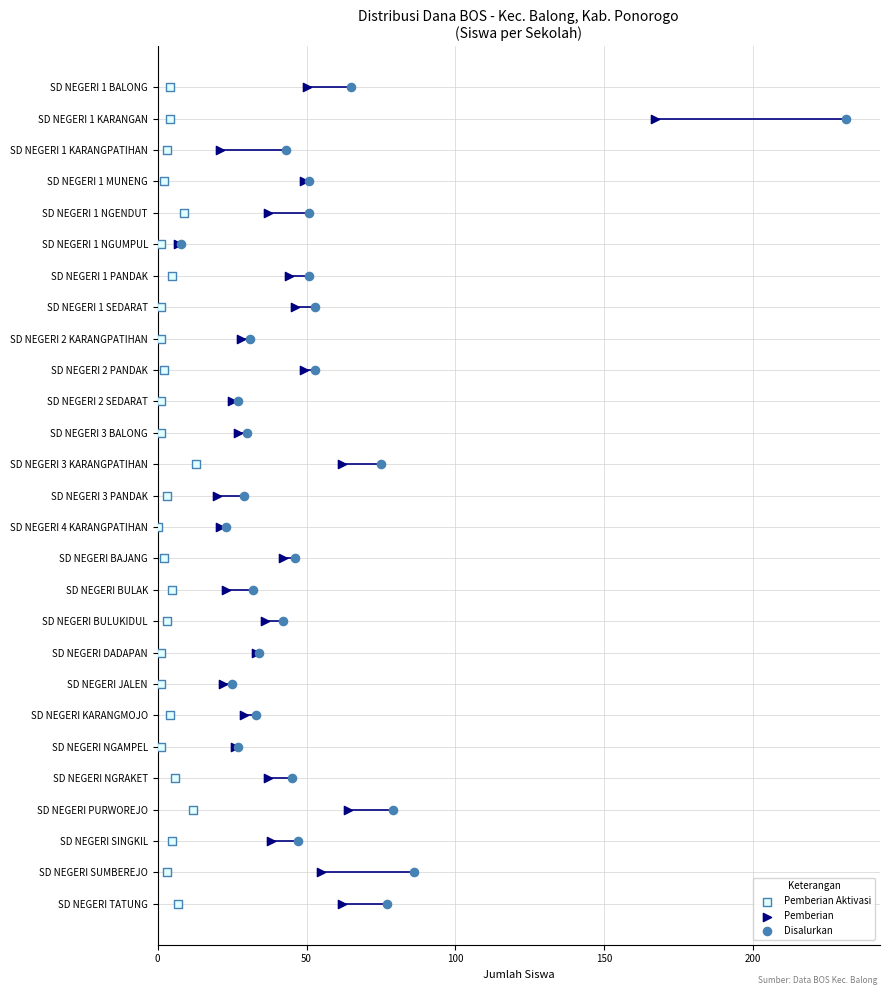

Which series reaches the minimum Y coordinate?

Pemberian Aktivasi